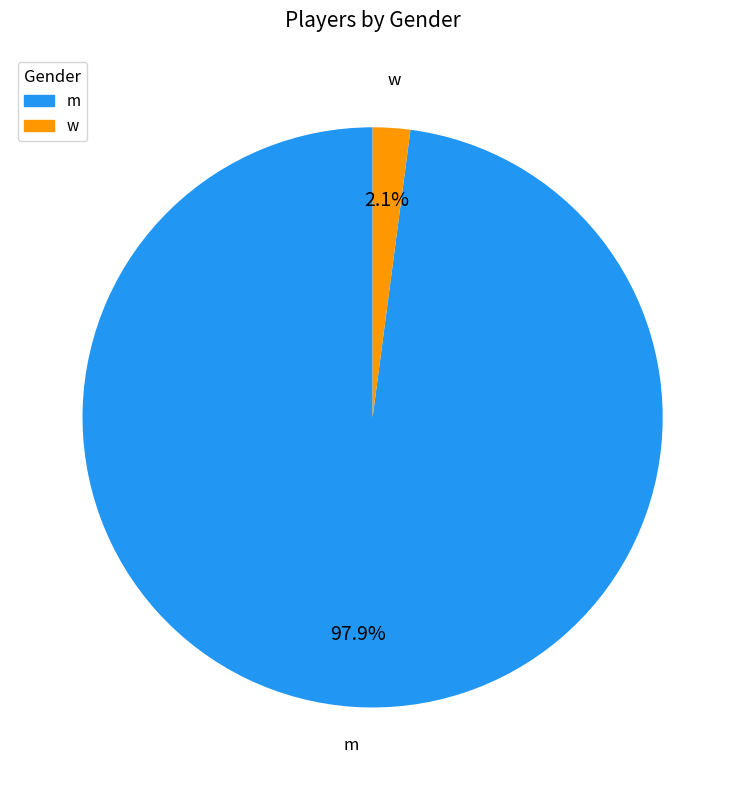

What is the largest slice in the pie chart?

m